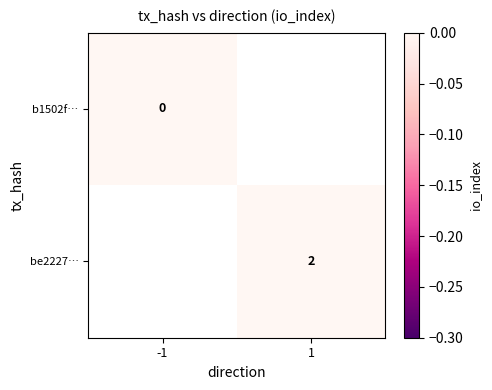

Is it true that be2227… equals 1 at 1?

False